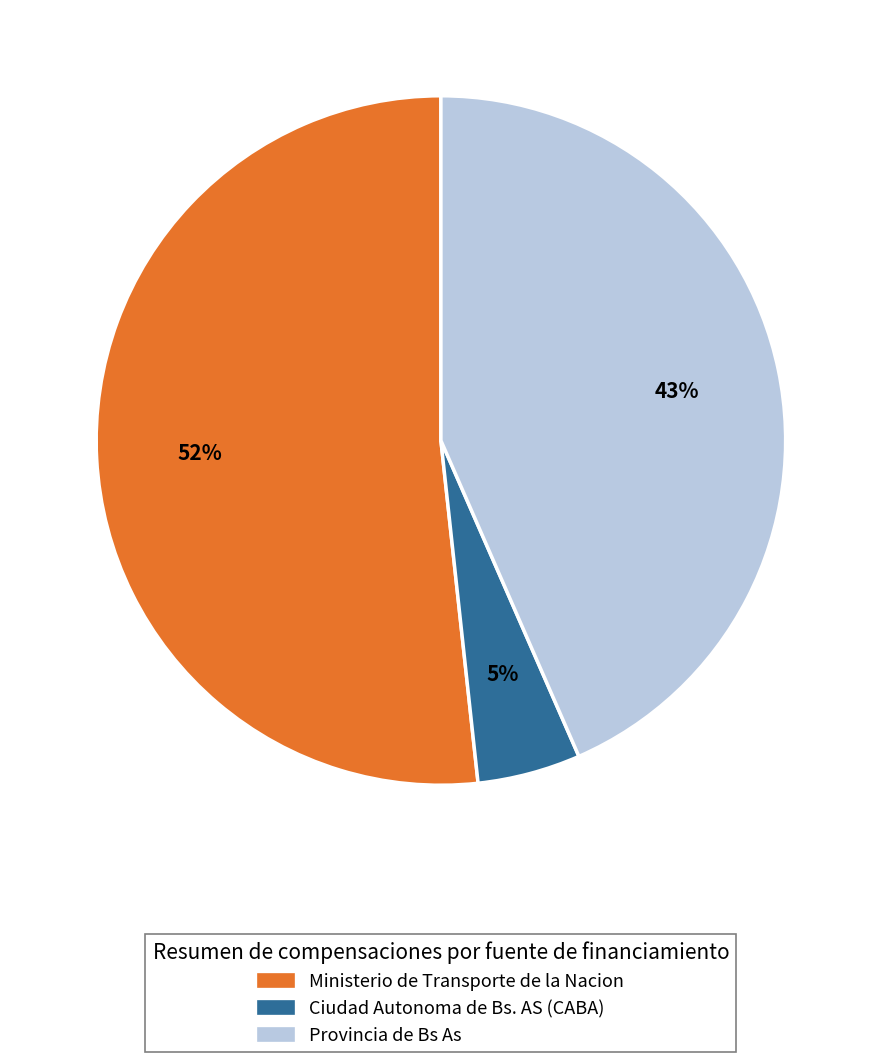

To the nearest percent, what portion does Provincia de Bs As represent?

43%